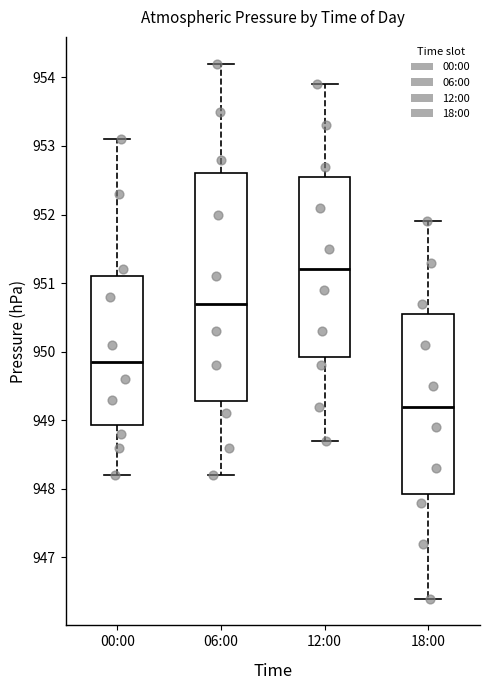

Which box has the highest median line?

12:00